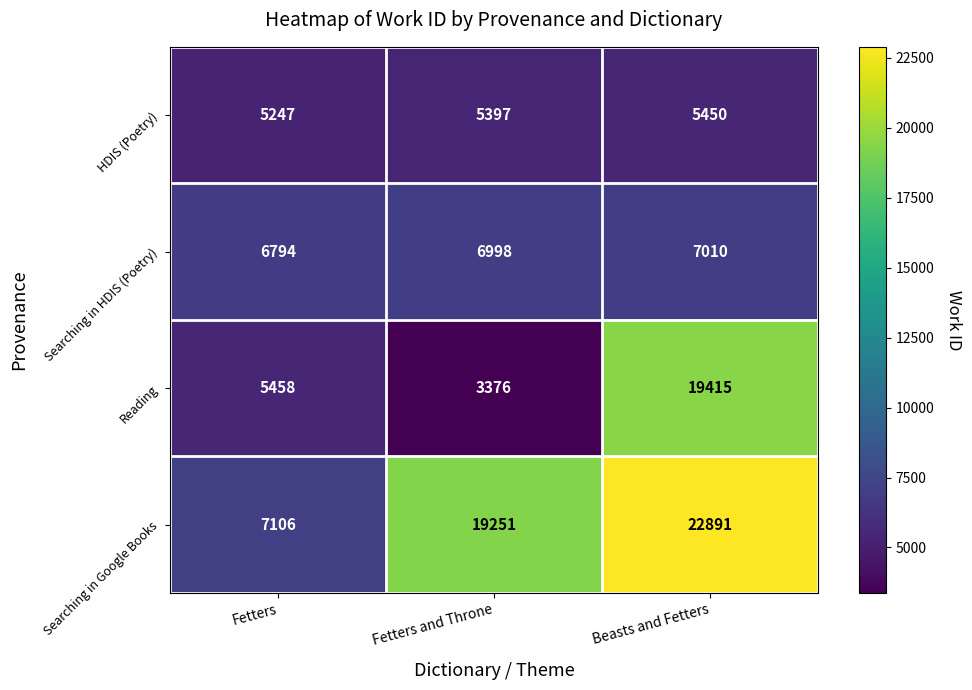

Reading right to left, transcribe all the data shown in this chart.

HDIS (Poetry): 5450	5397	5247
Searching in HDIS (Poetry): 7010	6998	6794
Reading: 19415	3376	5458
Searching in Google Books: 22891	19251	7106